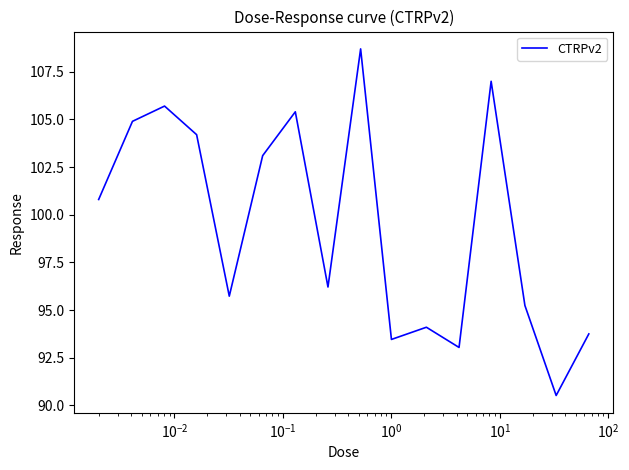

What is the difference between the maximum and minimum values?

18.2